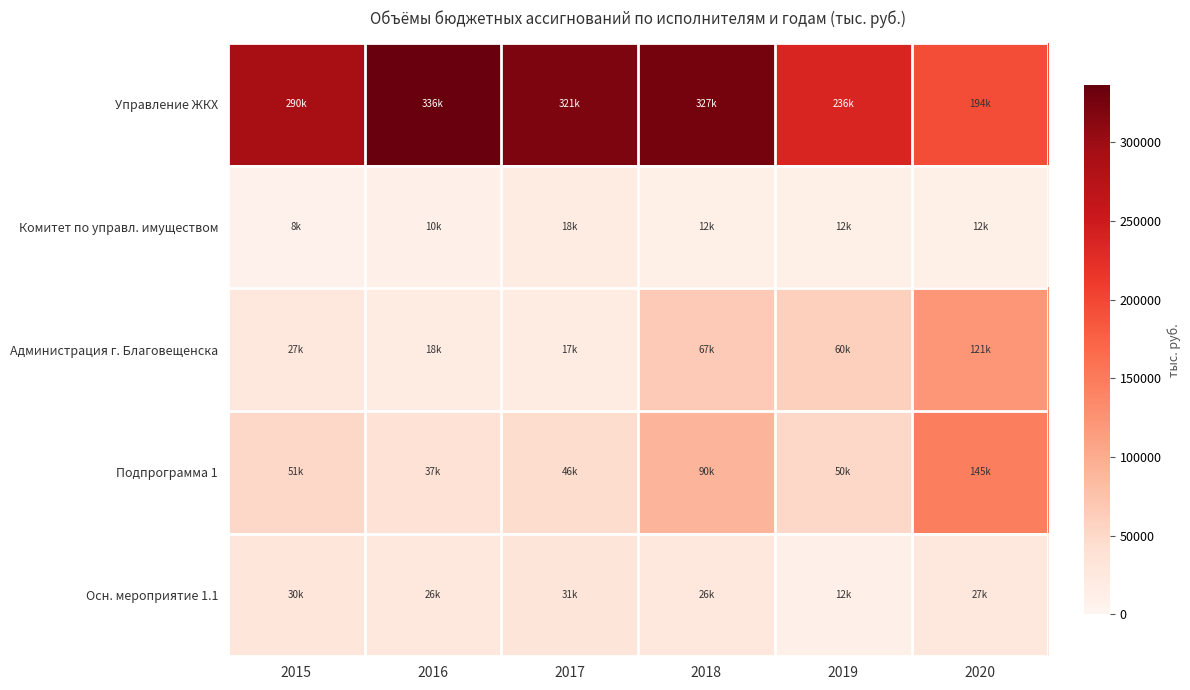

At which category does the chart reach its minimum across all series?

2015